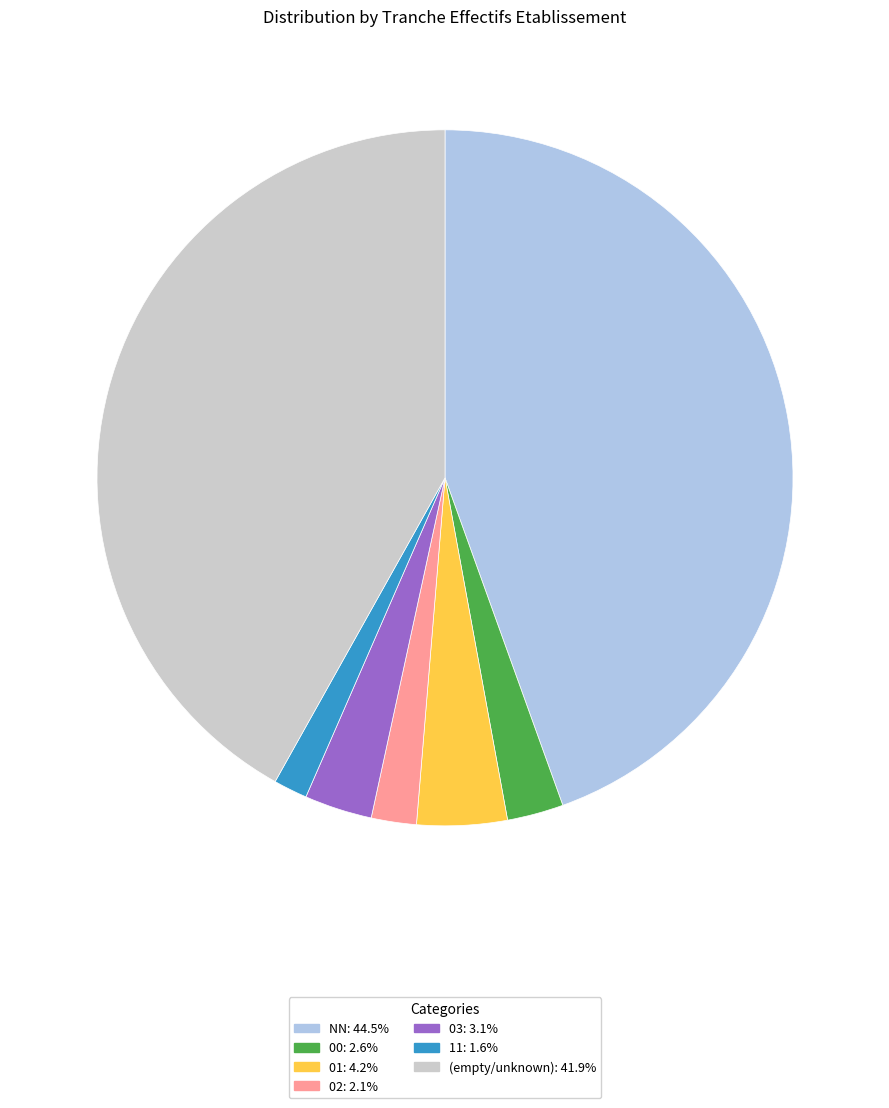

Is there any slice that represents more than half of the pie?

No